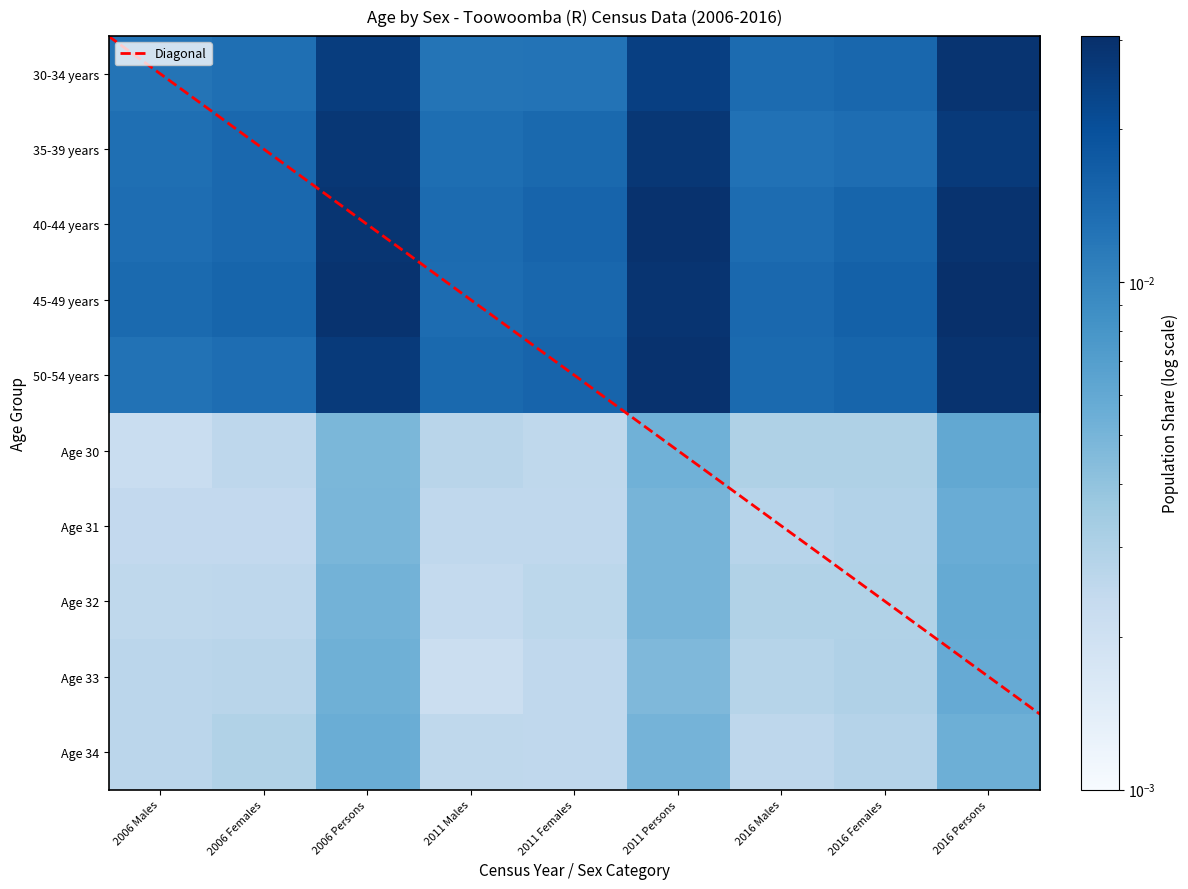

The 35-39 years series shows 0.0 at 2011 Persons. True or false?

True